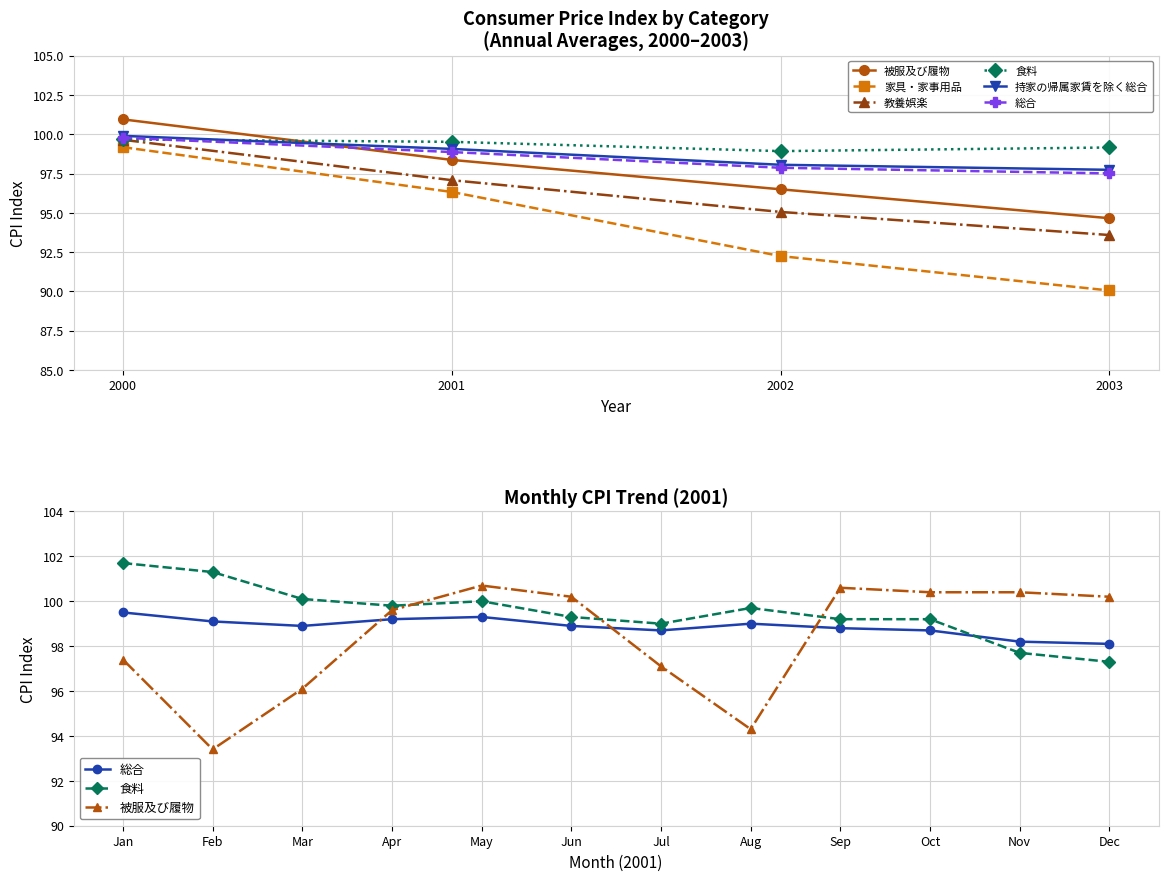

List the labels in order of 家具・家事用品 value, smallest first.

2003, 2002, 2001, 2000